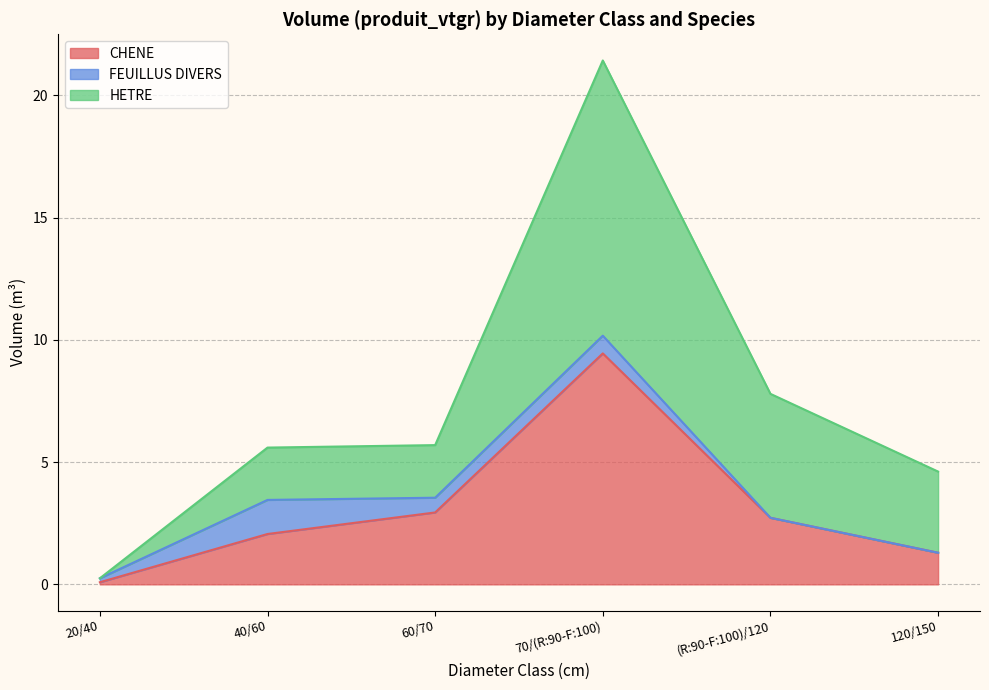

How many lines are shown in the chart?

3